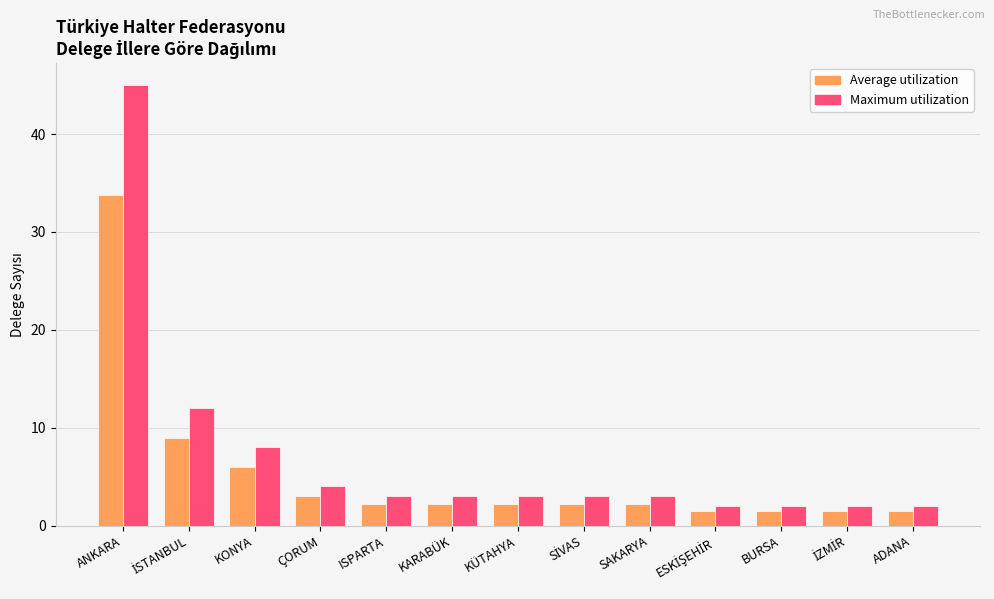

At how many categories does at least one series exceed 11?

2